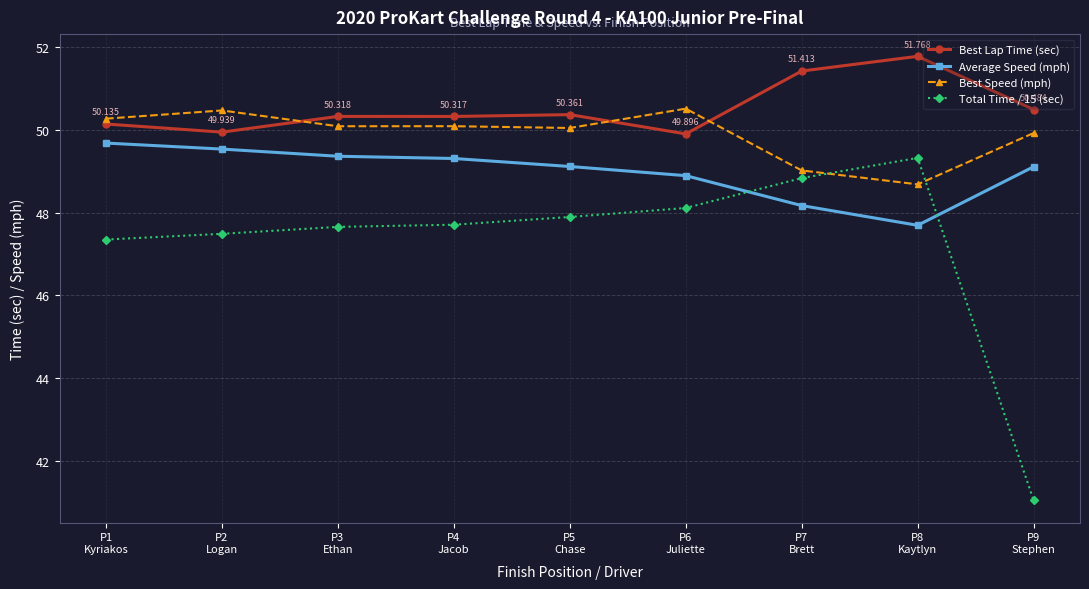

List the series in order of their overall mean, highest first.

Best Lap Time (sec), Best Speed (mph), Average Speed (mph), Total Time / 15 (sec)